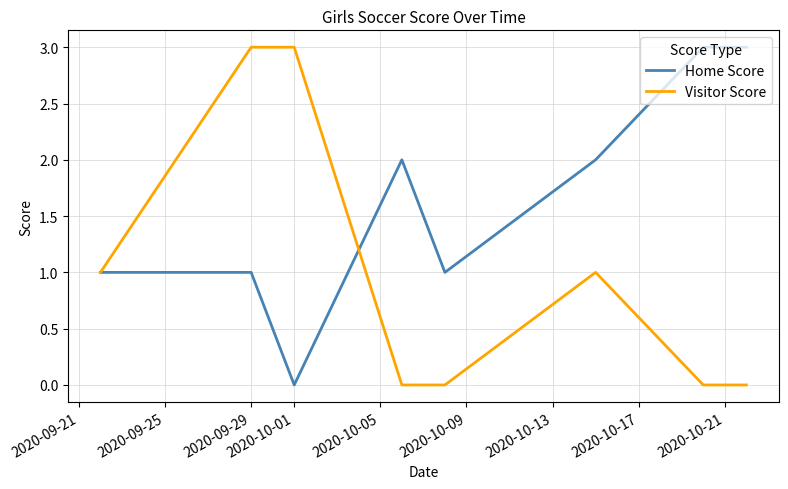

Rank the series by their average value, from lowest to highest.

Visitor Score, Home Score